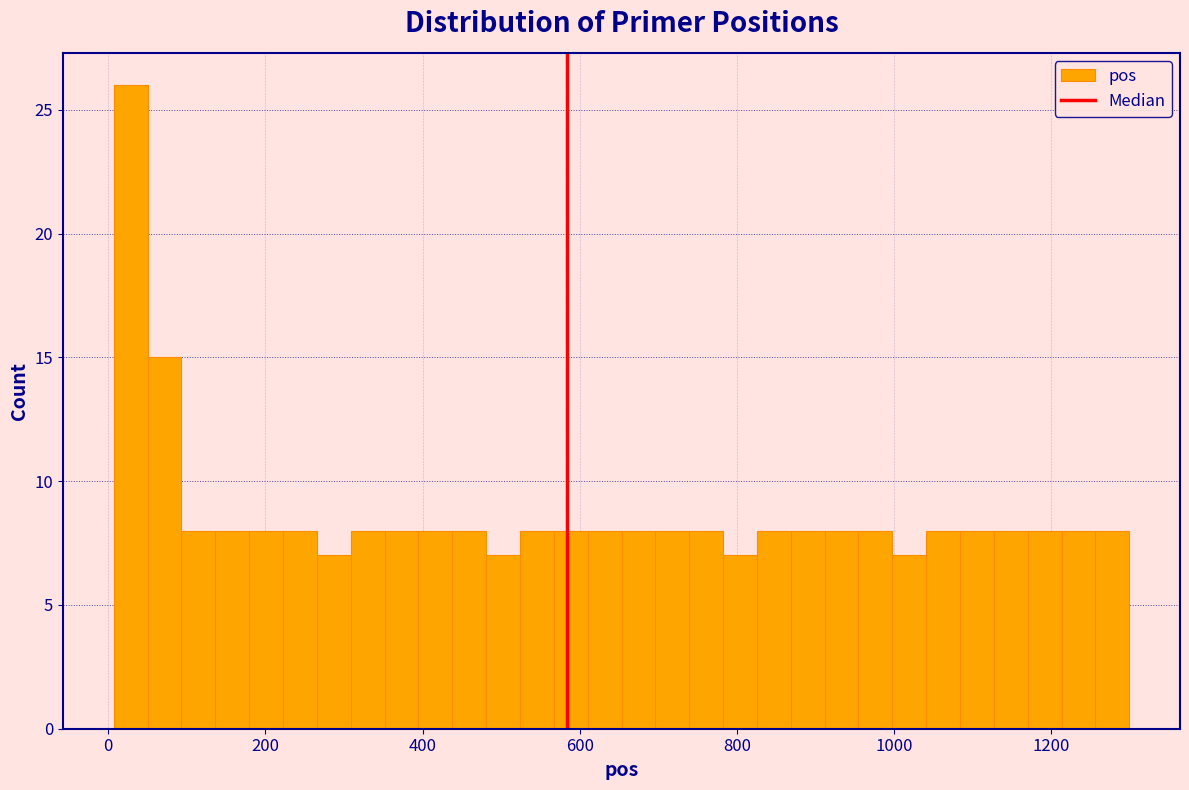

Around what value on the x-axis is the tallest bar? Give the approximate position of its centre, as read against the axis.

20